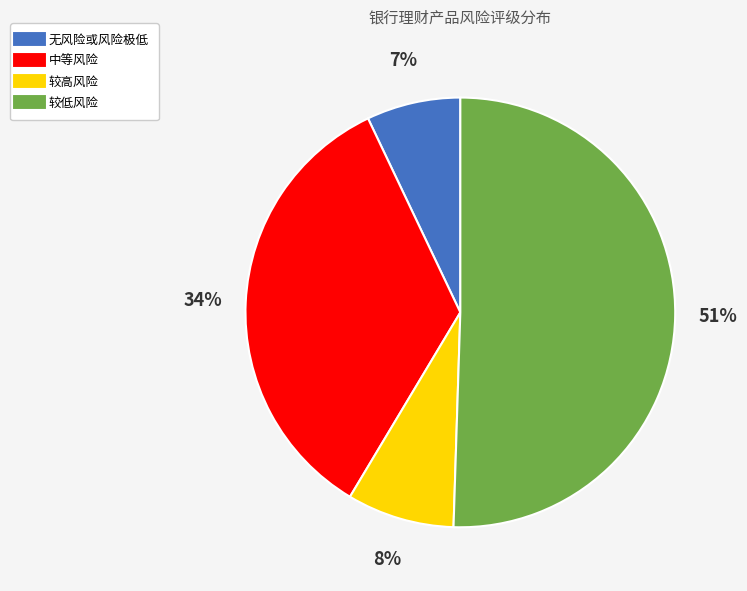

Rank the categories by value from lowest to highest.

无风险或风险极低, 较高风险, 中等风险, 较低风险